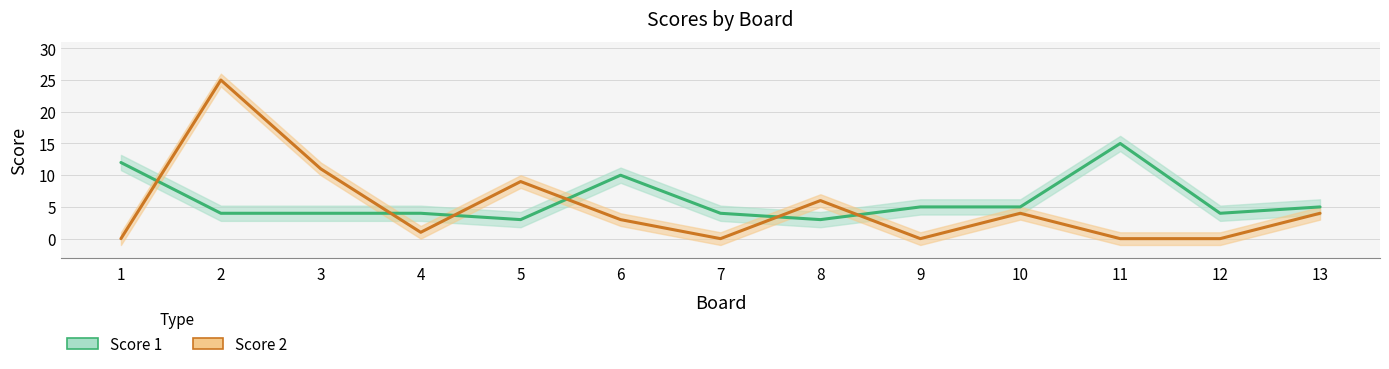

How many lines are shown in the chart?

2